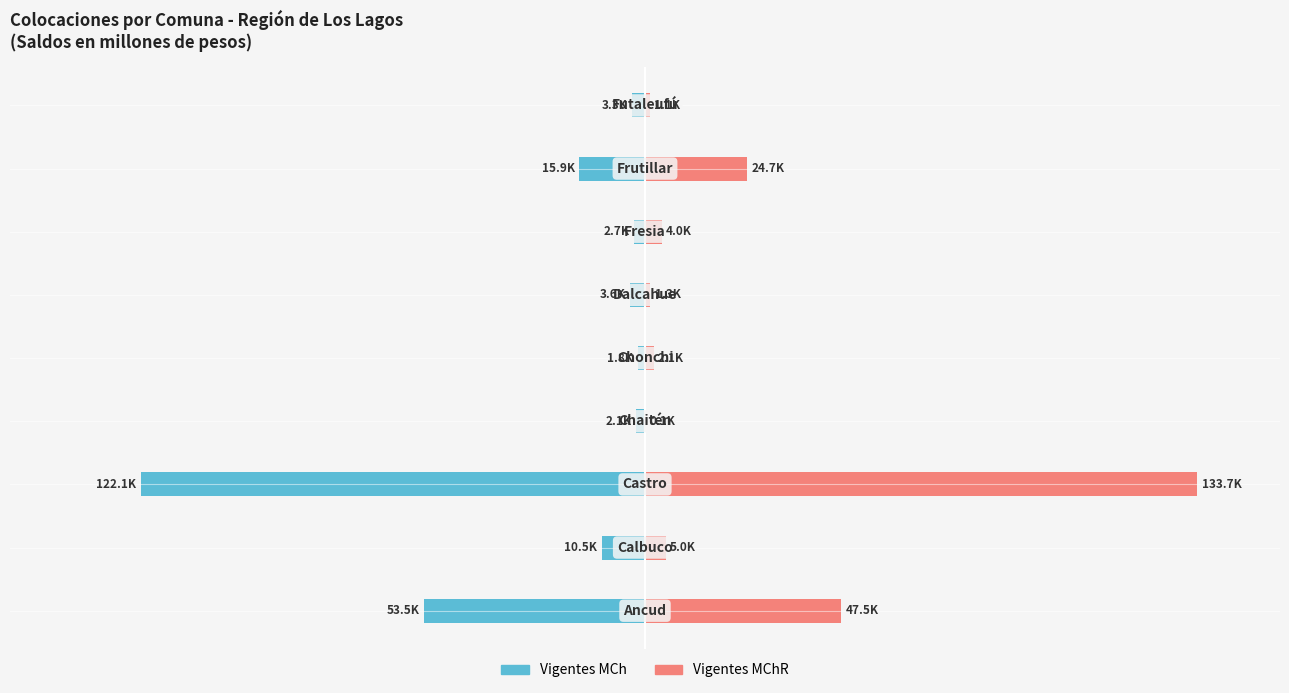

Rank the series by their maximum value, from lowest to highest.

Vigentes MCh, Vigentes MChR